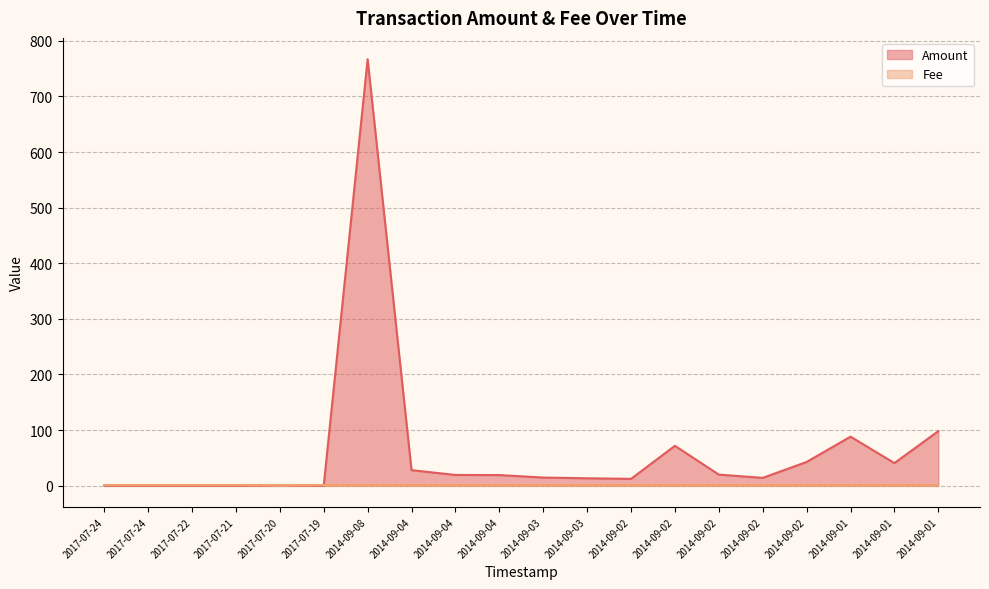

Between 2017-07-20 and 2014-09-02, which is larger?

2014-09-02